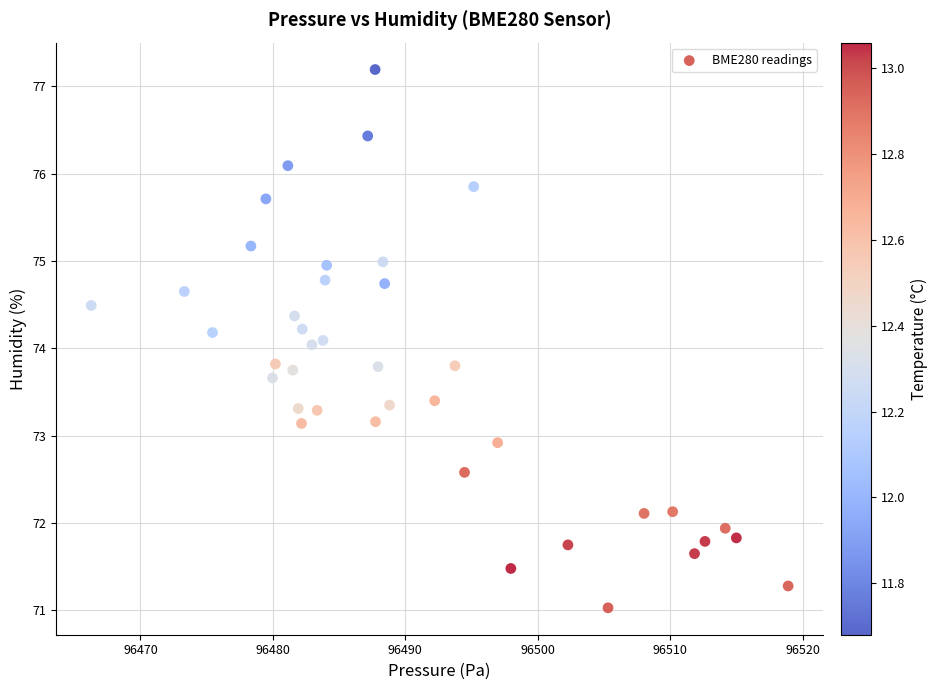

What is the range of Y values (max minus min)?

6.2